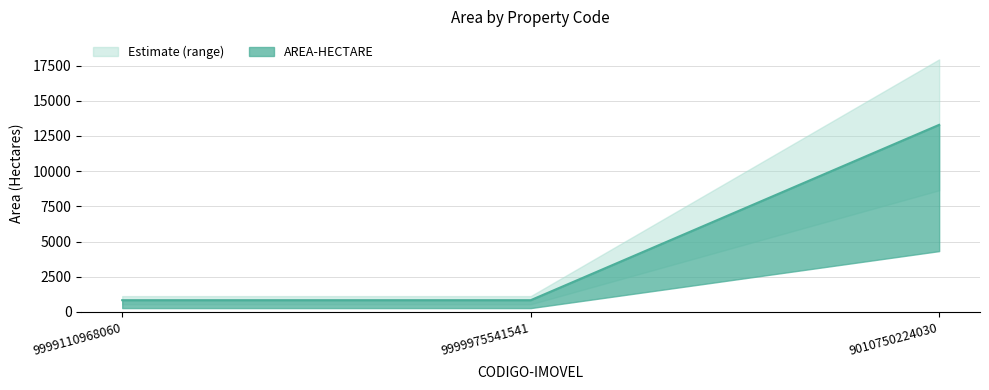

What is the maximum value shown in the chart?

13287.7